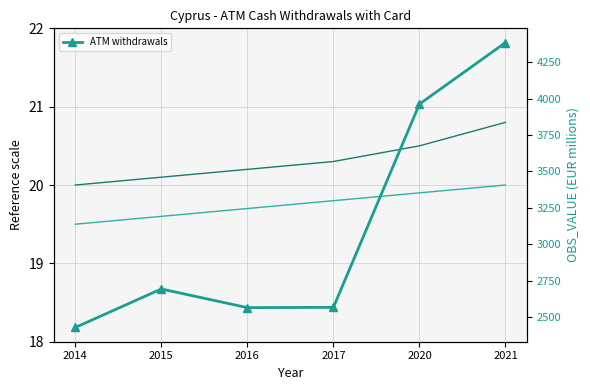

Between 2014 and 2015, which series saw the biggest shift?

Value of ATM cash withdrawals (EUR millions)